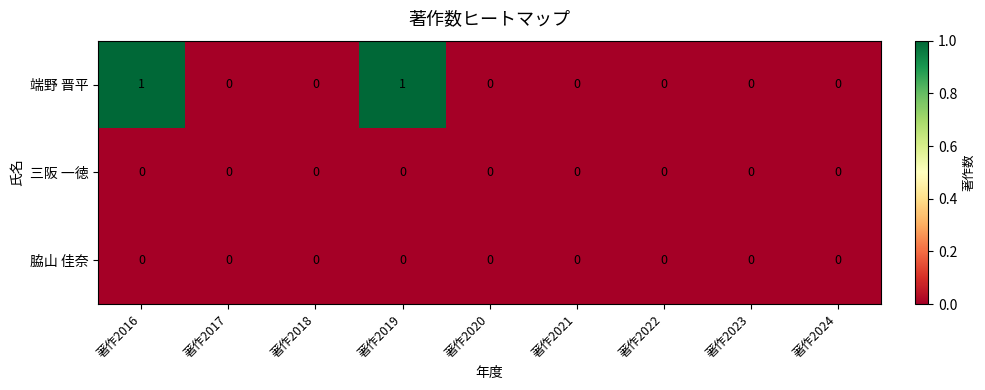

Which series has the largest total across all categories?

端野 晋平